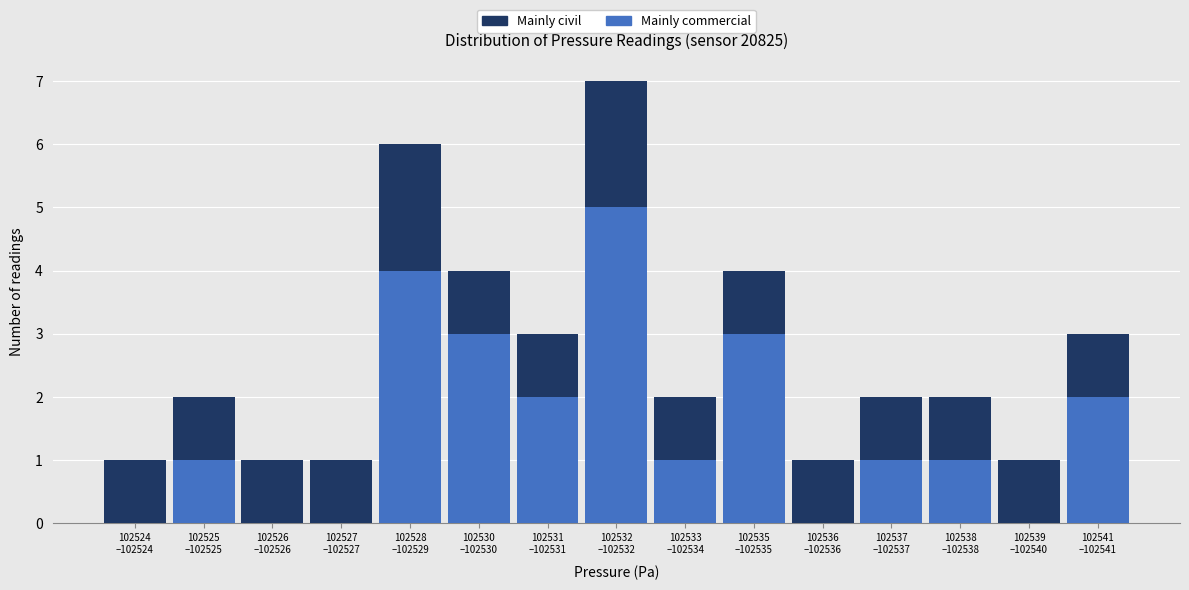

What is the highest value of the Mainly commercial series?

5